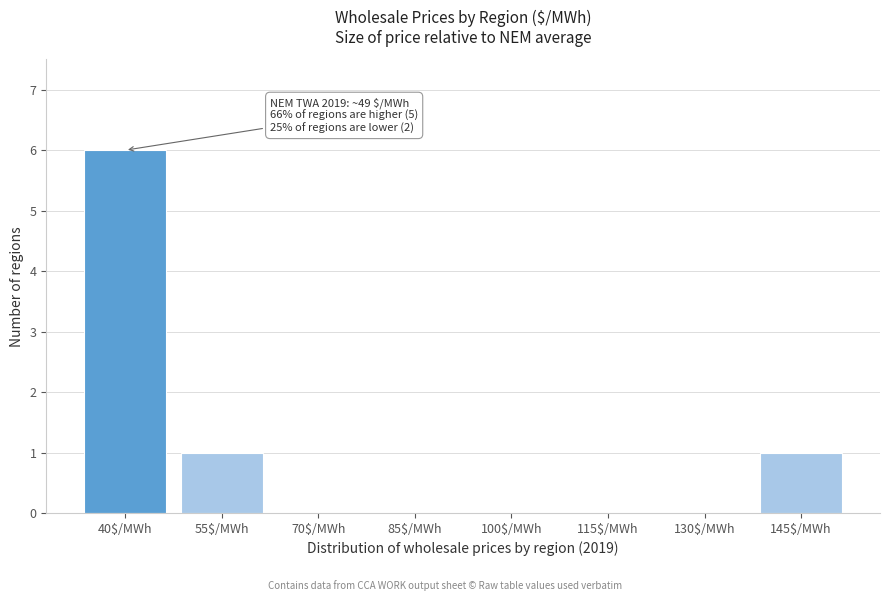

What is the sum of all values?

8